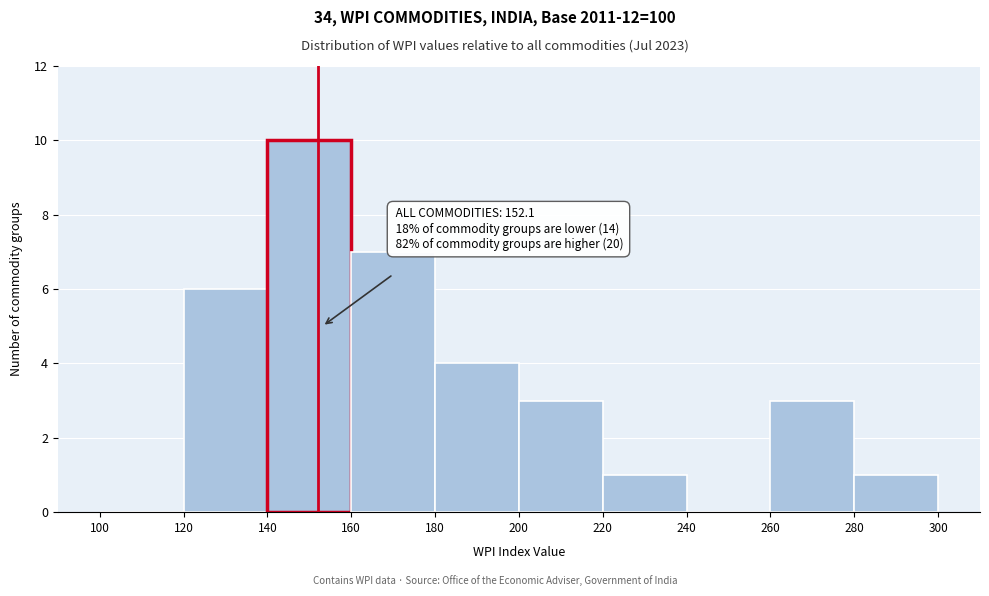

Over which range of the x-axis is the bar tallest?

140 to 160